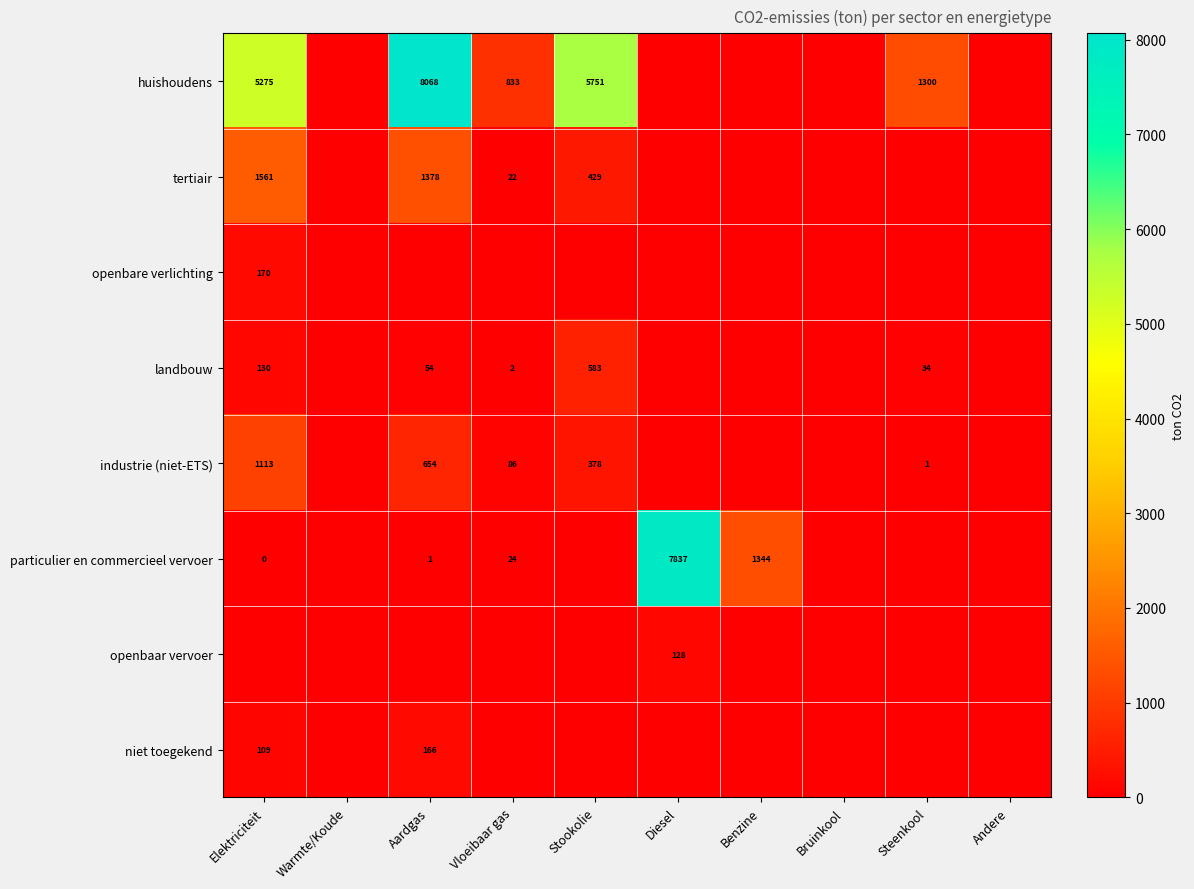

The particulier en commercieel vervoer series shows 7837 at Diesel. True or false?

True